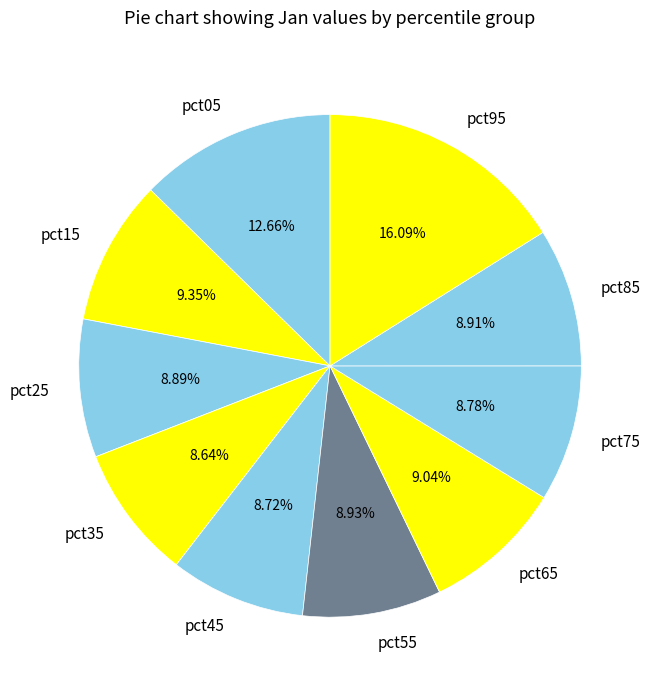

Which category has the biggest portion of the pie?

pct95